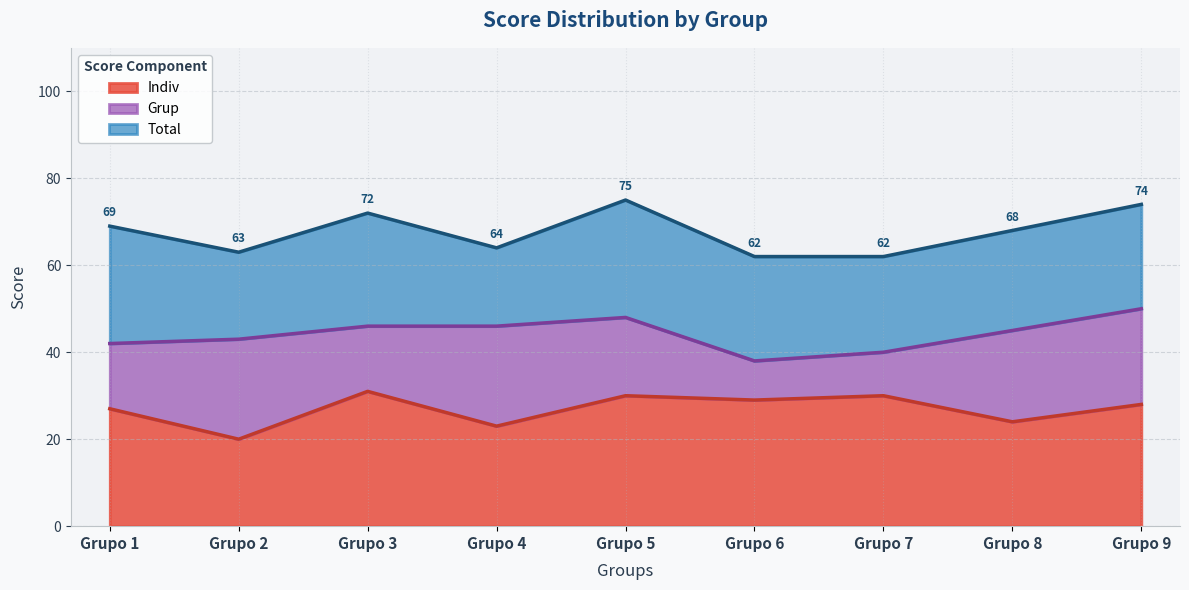

True or false: Grup and Indiv cross at least once.

False